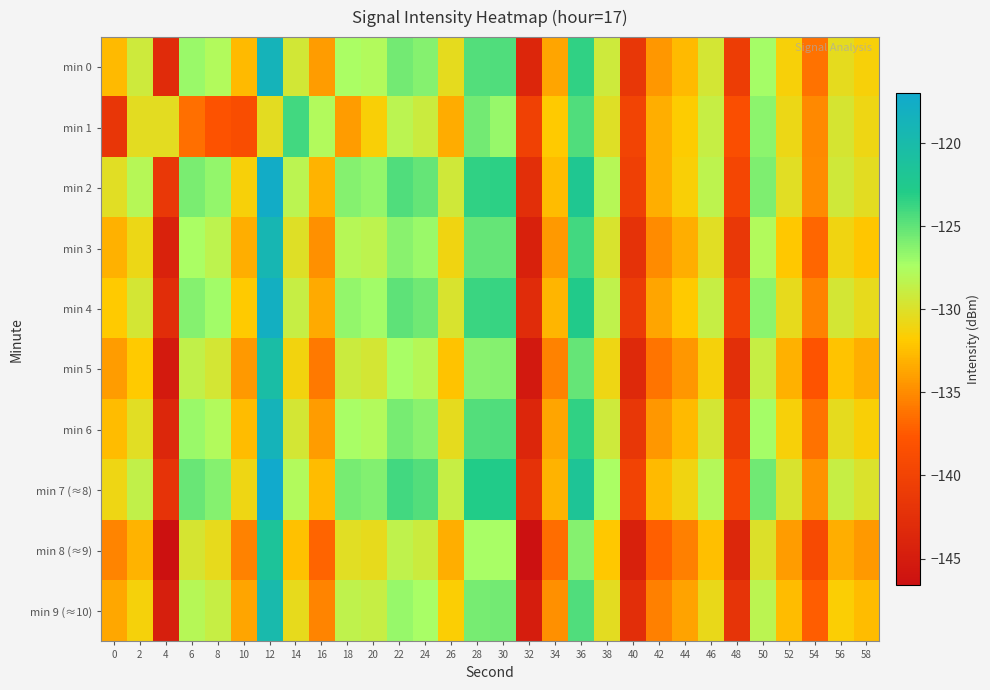

Reading left to right, what are all the values shown in this chart?

min 0: 0=-132.6	2=-129.2	4=-143.1	6=-126.9	8=-127.8	10=-132.6	12=-118.6	14=-129.4	16=-134.2	18=-127.4	20=-127.8	22=-125.7	24=-126.2	26=-130.4	28=-124.5	30=-124.5	32=-143.7	34=-133.7	36=-123.4	38=-129.2	40=-141.5	42=-134.4	44=-132.7	46=-129.6	48=-140.8	50=-127.2	52=-131.4	54=-136.2	56=-130.5	58=-131.5
min 1: 0=-141.7	2=-130.4	4=-130.4	6=-136.3	8=-138.0	10=-138.7	12=-130.3	14=-124.0	16=-127.8	18=-134.2	20=-131.5	22=-128.3	24=-129.1	26=-133.4	28=-125.6	30=-126.8	32=-140.2	34=-131.9	36=-124.5	38=-130.1	40=-139.8	42=-133.2	44=-131.7	46=-128.9	48=-138.6	50=-126.4	52=-130.8	54=-135.1	56=-129.7	58=-130.9
min 2: 0=-130.2	2=-128.1	4=-141.5	6=-125.8	8=-126.7	10=-131.4	12=-117.5	14=-128.3	16=-133.0	18=-126.2	20=-126.6	22=-124.5	24=-125.1	26=-129.3	28=-123.4	30=-123.3	32=-142.6	34=-132.5	36=-122.2	38=-128.0	40=-140.4	42=-133.2	44=-131.5	46=-128.4	48=-139.6	50=-126.0	52=-130.2	54=-135.0	56=-129.3	58=-130.3
min 3: 0=-133.1	2=-130.8	4=-144.2	6=-127.5	8=-128.4	10=-133.2	12=-119.3	14=-130.1	16=-134.8	18=-128.0	20=-128.4	22=-126.3	24=-126.9	26=-131.1	28=-125.2	30=-125.1	32=-144.4	34=-134.3	36=-124.0	38=-129.8	40=-142.2	42=-135.0	44=-133.3	46=-130.2	48=-141.5	50=-127.8	52=-132.0	54=-136.8	56=-131.1	58=-132.1
min 4: 0=-131.8	2=-129.5	4=-142.8	6=-126.2	8=-127.1	10=-131.9	12=-118.0	14=-128.8	16=-133.5	18=-126.7	20=-127.1	22=-124.9	24=-125.5	26=-129.8	28=-123.8	30=-123.7	32=-143.0	34=-132.9	36=-122.7	38=-128.5	40=-140.9	42=-133.7	44=-131.9	46=-128.8	48=-140.0	50=-126.4	52=-130.6	54=-135.4	56=-129.6	58=-130.6
min 5: 0=-134.2	2=-131.9	4=-145.3	6=-128.6	8=-129.5	10=-134.3	12=-120.4	14=-131.2	16=-135.9	18=-129.1	20=-129.5	22=-127.4	24=-128.0	26=-132.2	28=-126.3	30=-126.2	32=-145.5	34=-135.4	36=-125.1	38=-130.9	40=-143.3	42=-136.1	44=-134.4	46=-131.3	48=-142.6	50=-128.9	52=-133.1	54=-137.9	56=-132.2	58=-133.2
min 6: 0=-132.5	2=-130.2	4=-143.6	6=-126.9	8=-127.8	10=-132.6	12=-118.7	14=-129.5	16=-134.2	18=-127.4	20=-127.8	22=-125.7	24=-126.3	26=-130.5	28=-124.6	30=-124.5	32=-143.8	34=-133.7	36=-123.4	38=-129.2	40=-141.6	42=-134.4	44=-132.7	46=-129.6	48=-140.8	50=-127.2	52=-131.4	54=-136.2	56=-130.5	58=-131.5
min 7 (≈8): 0=-130.9	2=-128.6	4=-142.0	6=-125.3	8=-126.2	10=-130.9	12=-117.0	14=-127.8	16=-132.5	18=-125.7	20=-126.1	22=-124.0	24=-124.6	26=-128.8	28=-122.9	30=-122.8	32=-142.1	34=-133.0	36=-121.7	38=-127.5	40=-139.9	42=-132.7	44=-131.0	46=-127.9	48=-139.1	50=-125.5	52=-129.8	54=-134.6	56=-128.9	58=-129.9
min 8 (≈9): 0=-135.3	2=-133.0	4=-146.4	6=-129.7	8=-130.6	10=-135.4	12=-121.5	14=-132.3	16=-137.0	18=-130.2	20=-130.6	22=-128.5	24=-129.1	26=-133.3	28=-127.4	30=-127.3	32=-146.6	34=-136.5	36=-126.2	38=-132.0	40=-144.4	42=-137.2	44=-135.5	46=-132.4	48=-143.7	50=-130.0	52=-134.2	54=-139.0	56=-133.3	58=-134.3
min 9 (≈10): 0=-133.6	2=-131.3	4=-144.7	6=-128.0	8=-128.9	10=-133.7	12=-119.8	14=-130.6	16=-135.3	18=-128.5	20=-128.9	22=-126.8	24=-127.4	26=-131.6	28=-125.7	30=-125.6	32=-144.9	34=-134.8	36=-124.5	38=-130.3	40=-142.7	42=-135.5	44=-133.8	46=-130.7	48=-141.9	50=-128.3	52=-132.5	54=-137.3	56=-131.6	58=-132.6